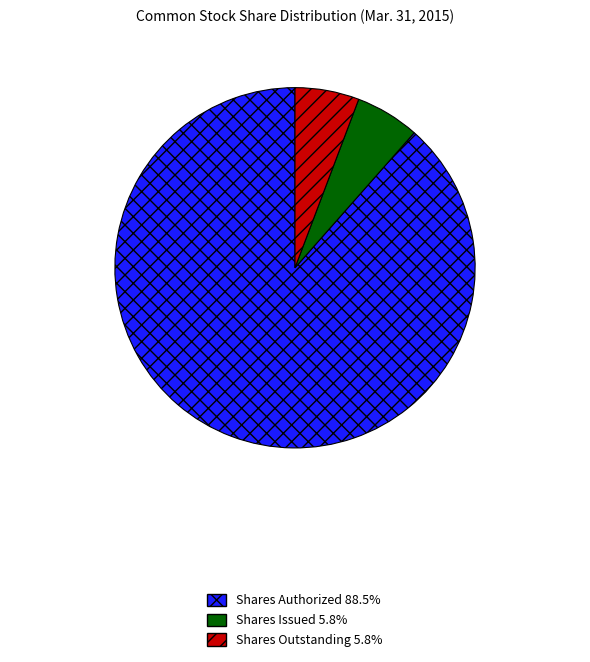

Is there a majority slice in this chart?

Yes